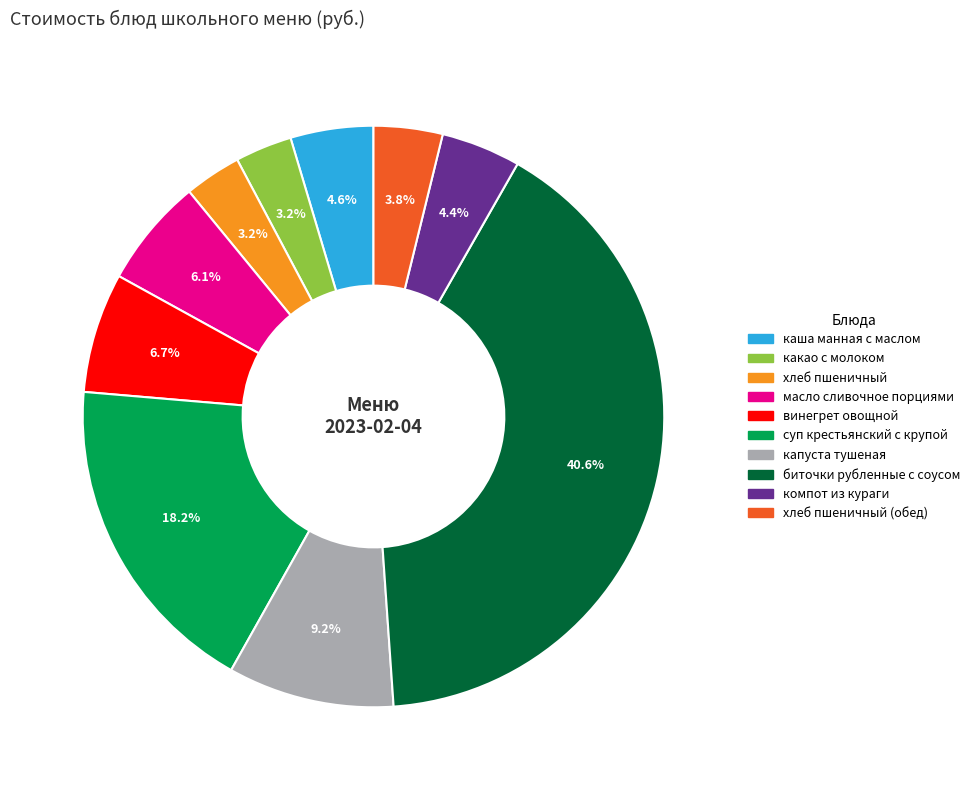

Is there any slice that represents more than half of the pie?

No